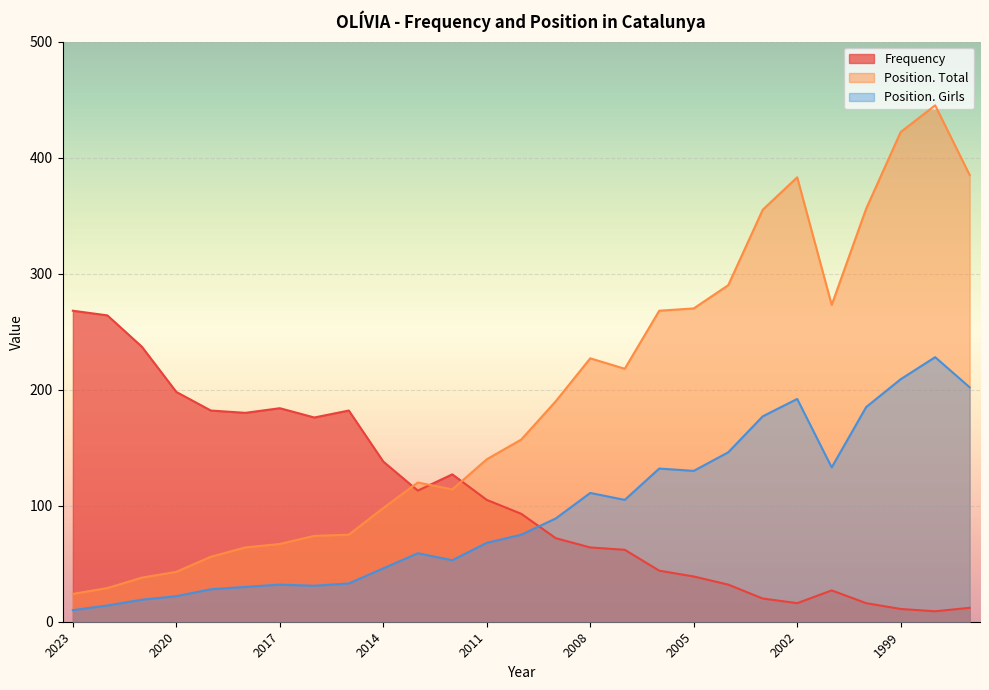

What is the value of the Position. Total point at the 20th from the left?

290